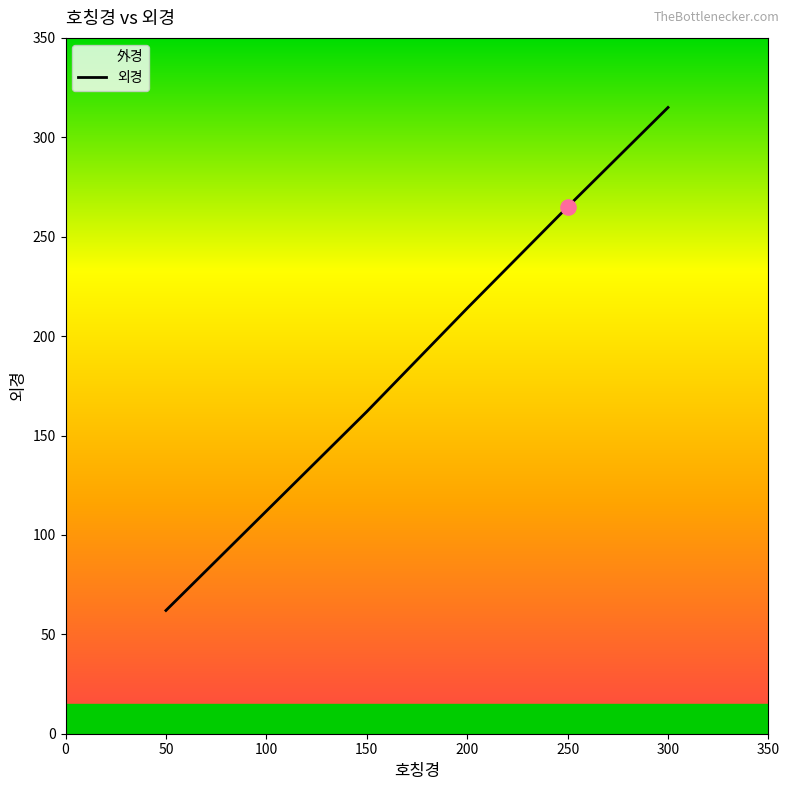

What is the change in value from 75 to 250?

+178